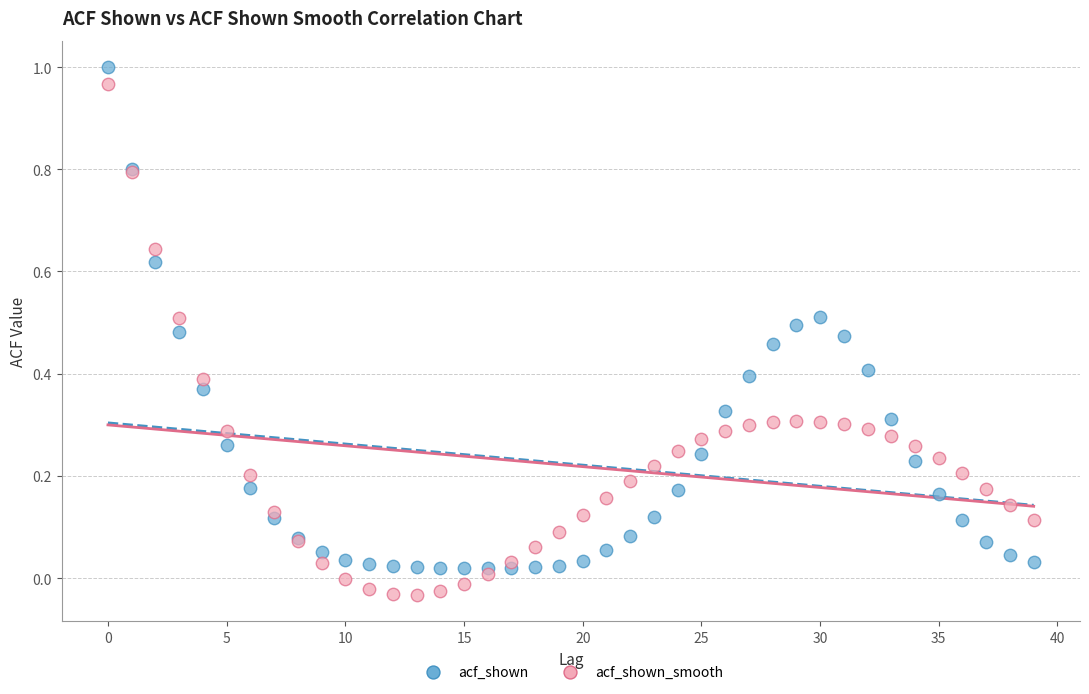

Which series contains the lowest Y value?

acf_shown_smooth